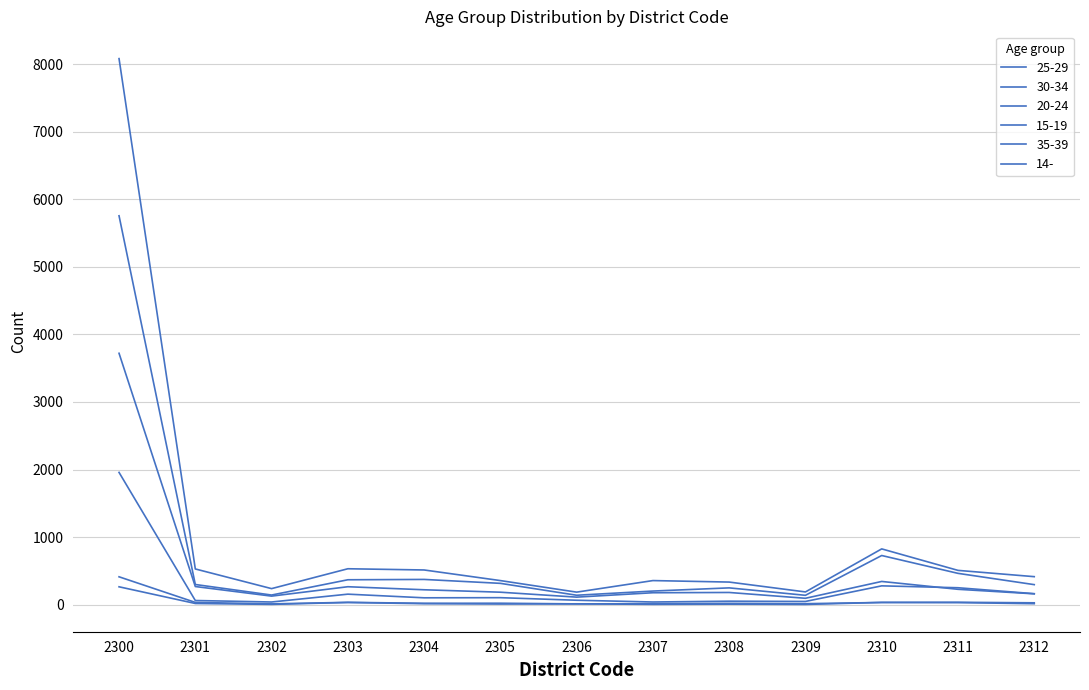

The value of 25-29 at 2312 is 414. True or false?

True